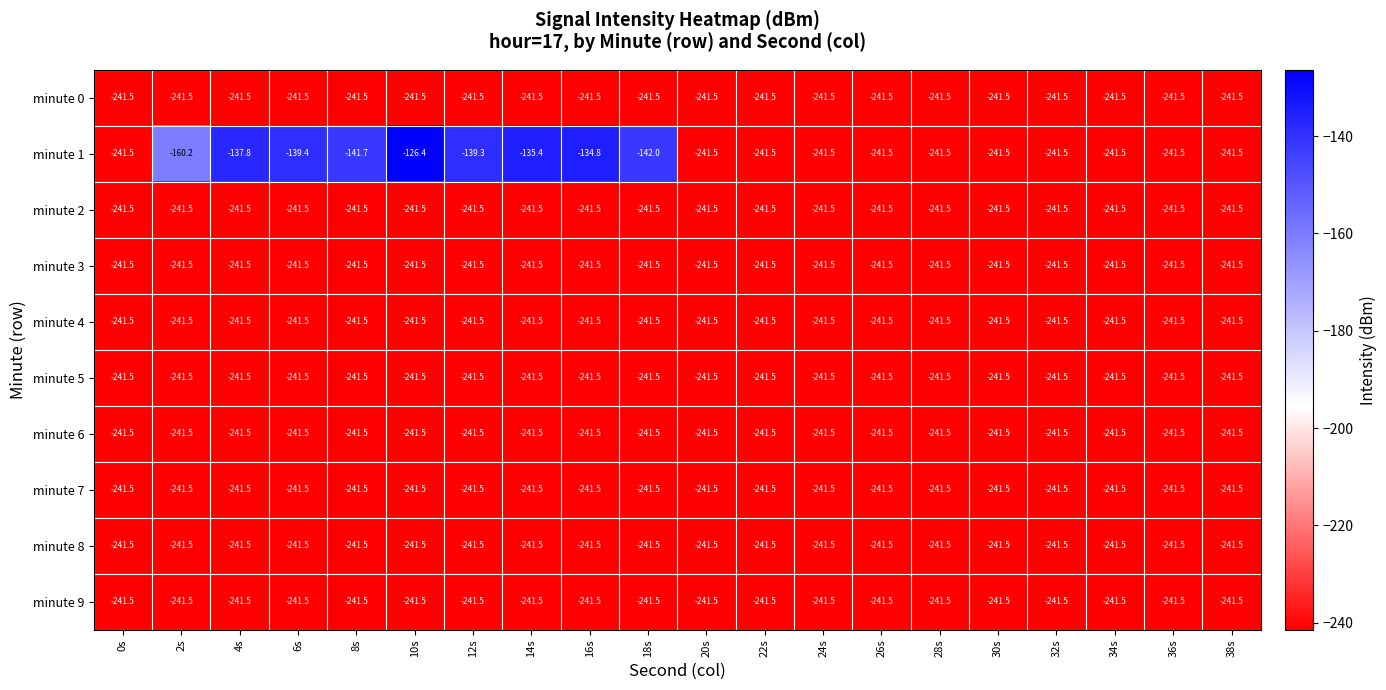

Read the minute 5 value at 16s.

-241.5